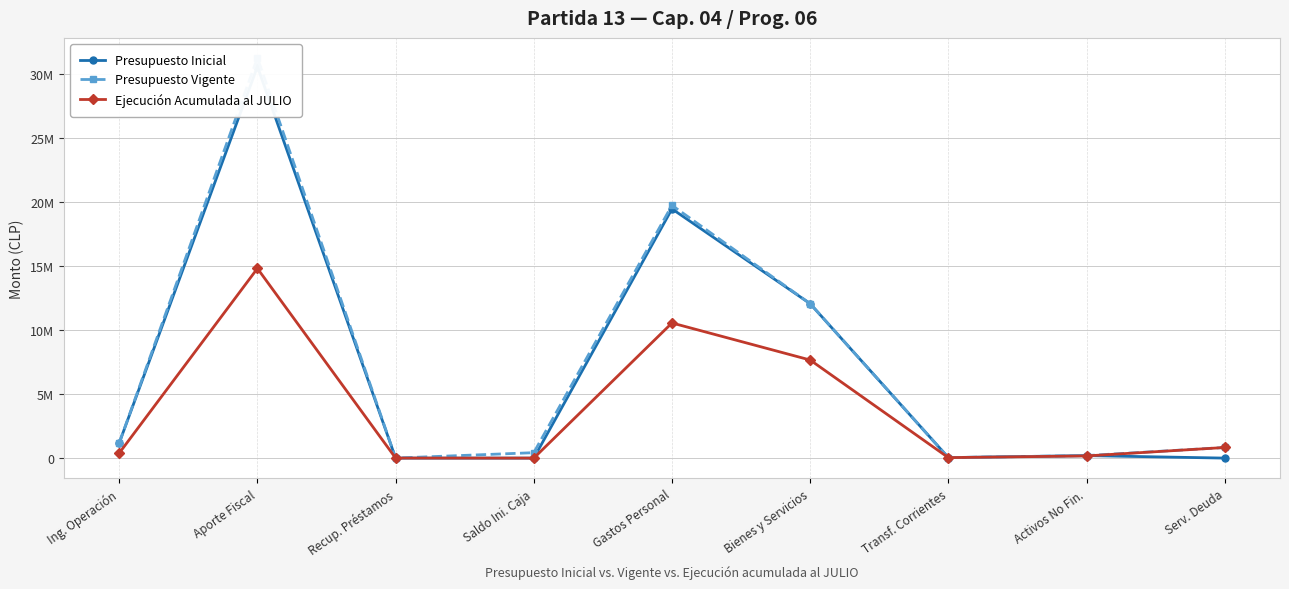

Is it true that Ejecución Acumulada al JULIO equals 14824459 at Aporte Fiscal?

True